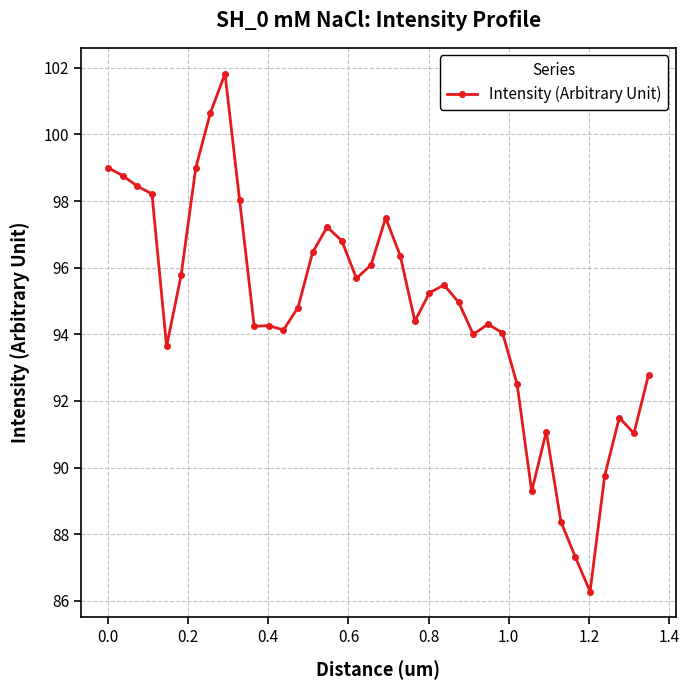

What is the value of the 9th point from the left?

101.8